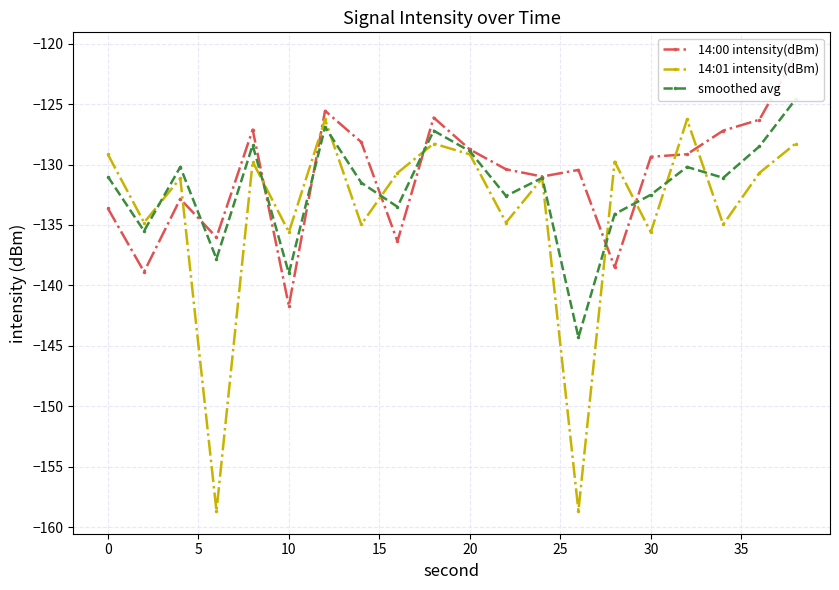

What is the sum of all 14:00 intensity(dBm) values?

-2618.4